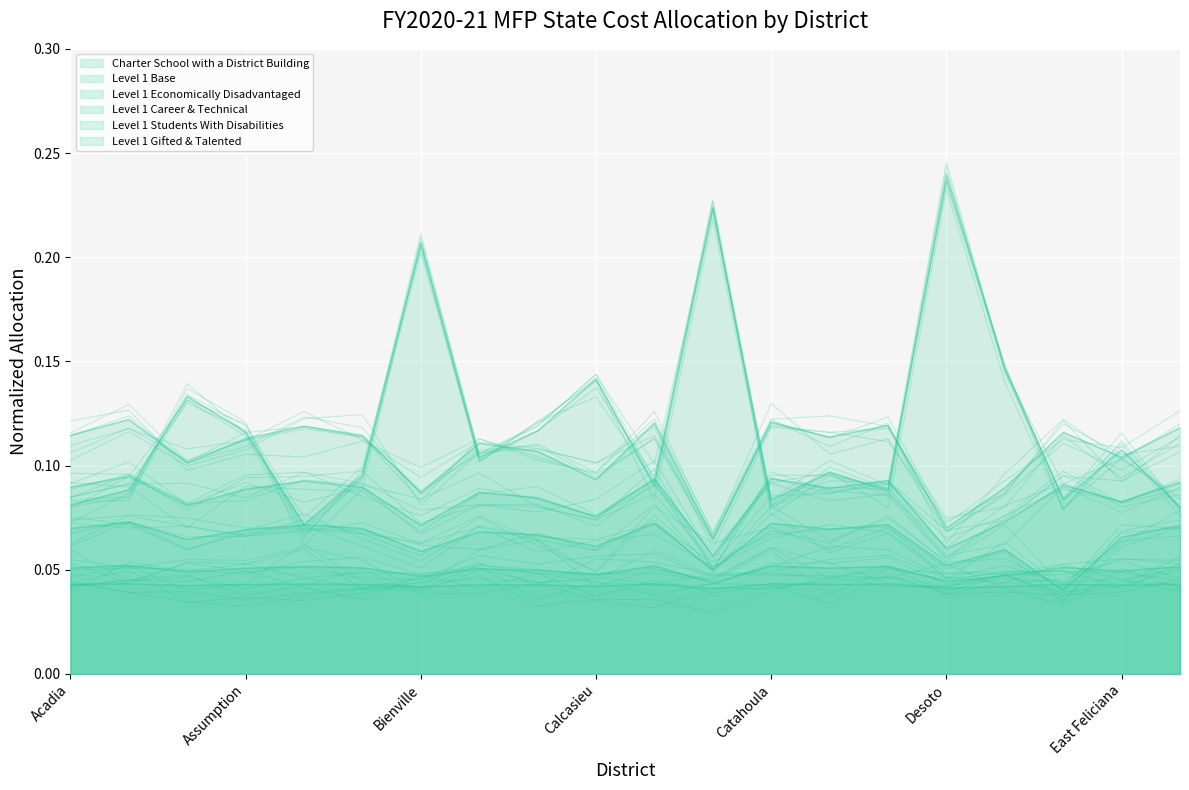

What value does the Level 1 Base series have at Bossier?

0.1